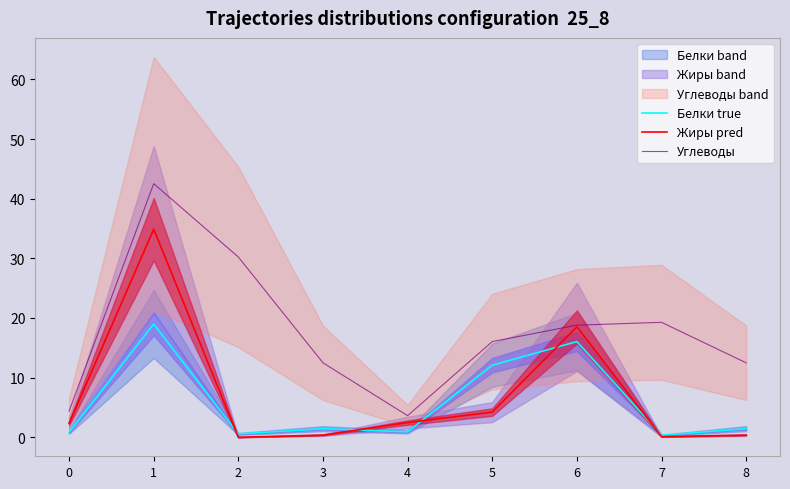

True or false: Углеводы and Жиры pred intersect in this chart.

False